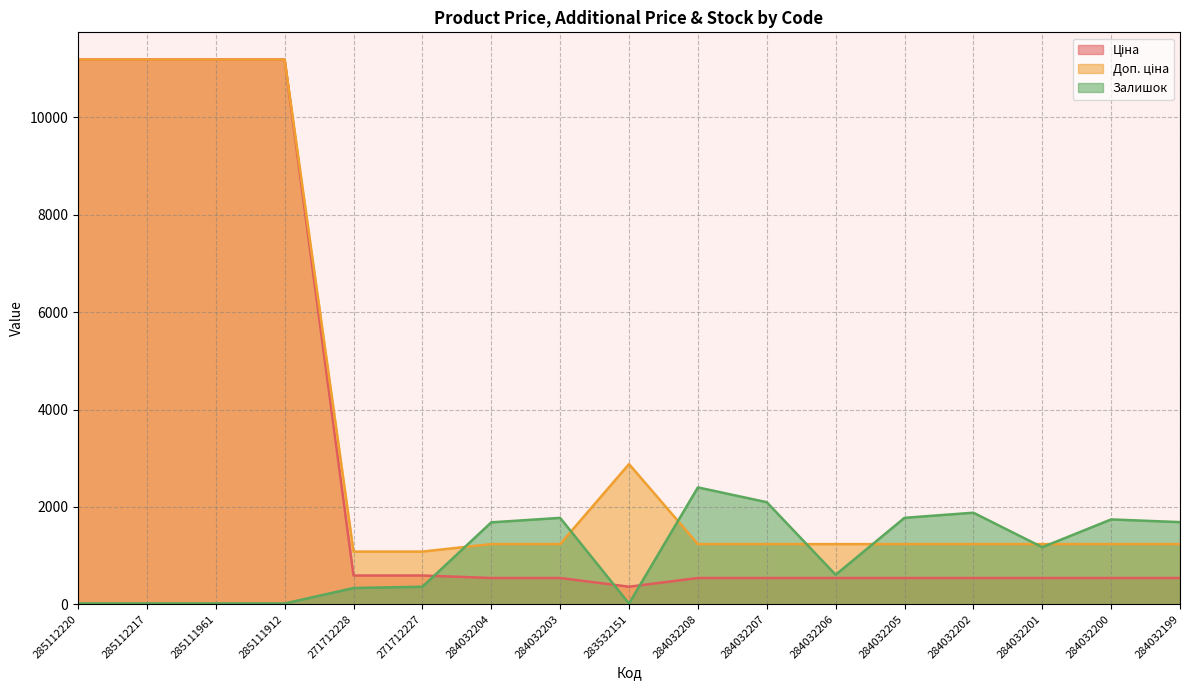

Which series has the largest total across all categories?

Доп. ціна